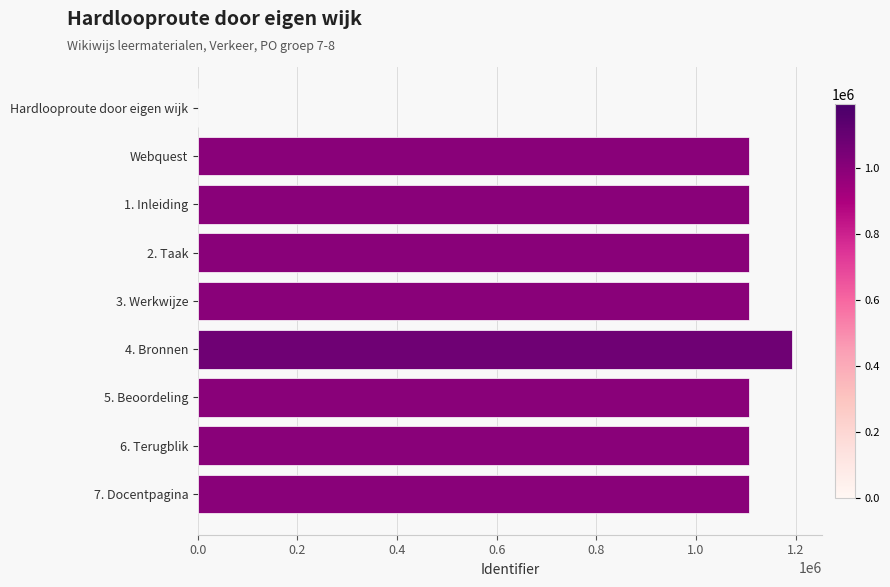

Does the chart contain stacked bars?

No